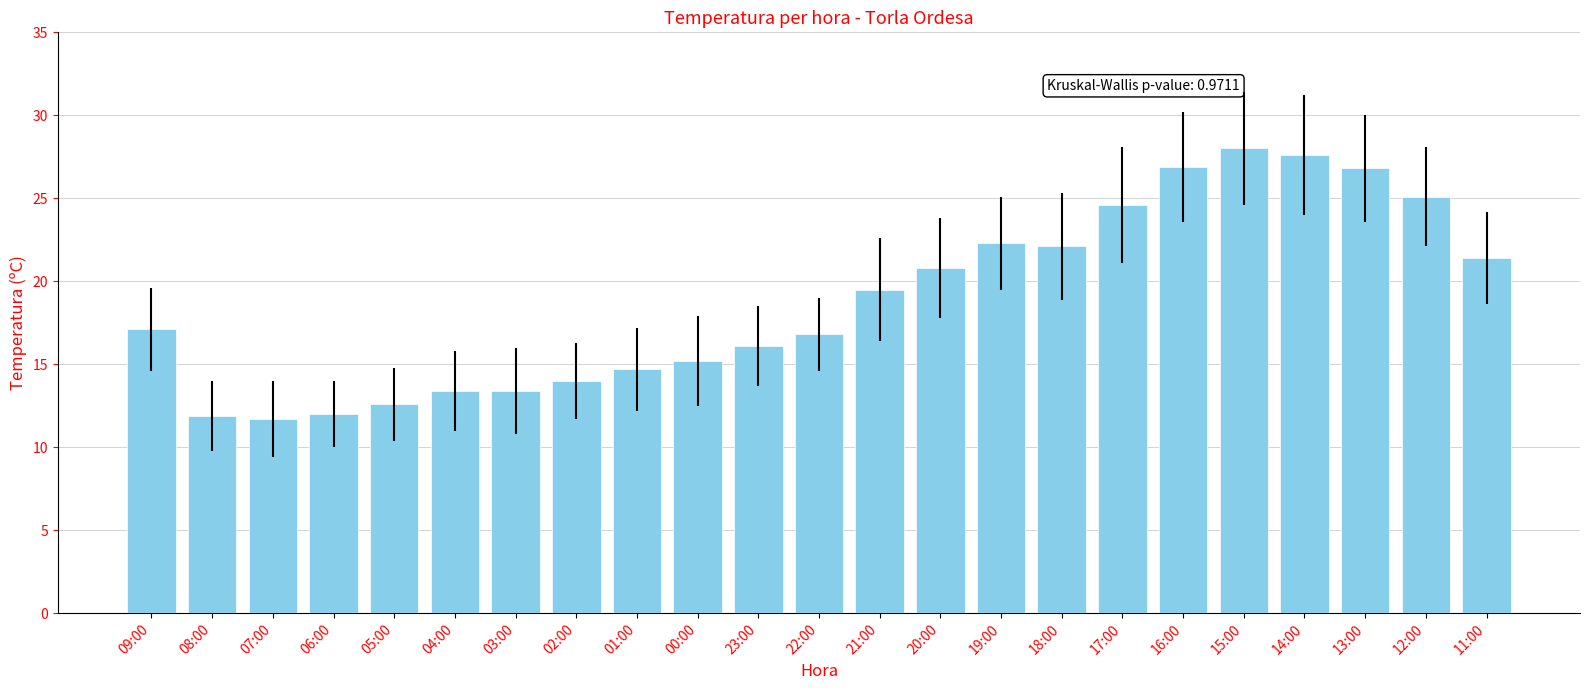

What is the average value?

18.9